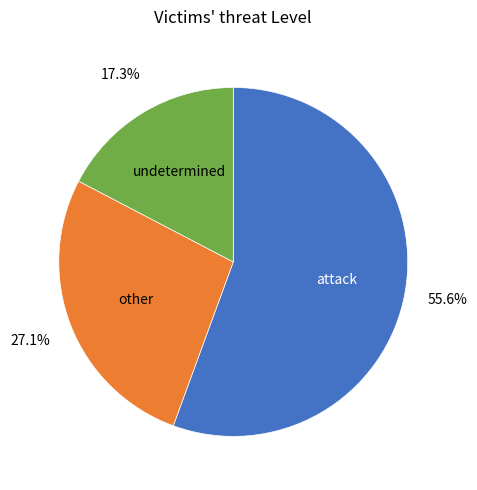

Is there a majority slice in this chart?

Yes